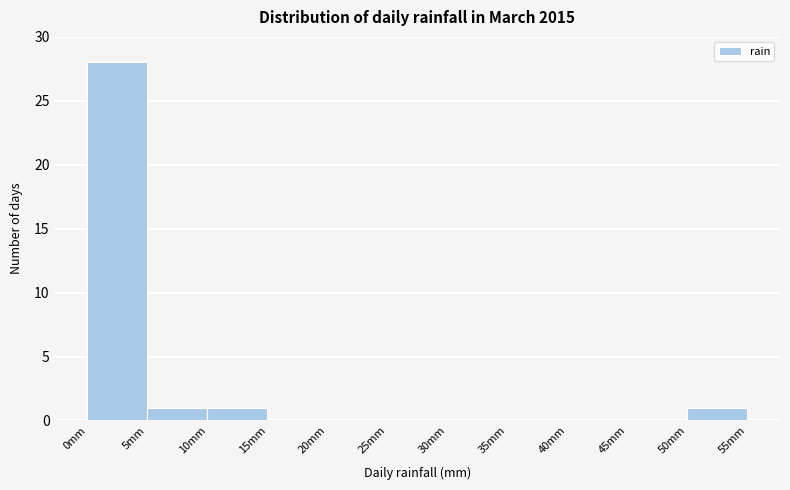

Over which range of the x-axis is the bar tallest?

0 to 5